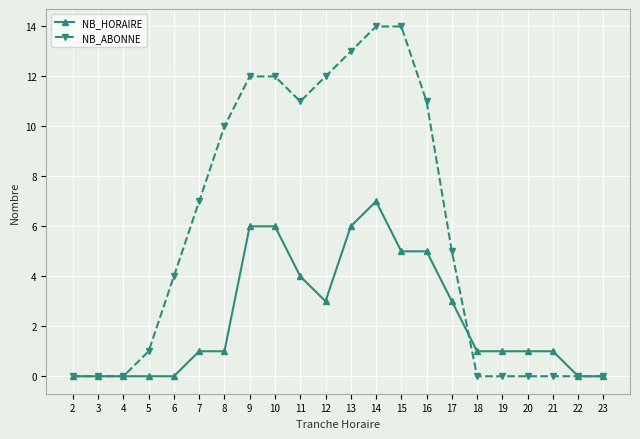

Is the value of NB_HORAIRE at 5 greater than the value of NB_ABONNE at 10?

No